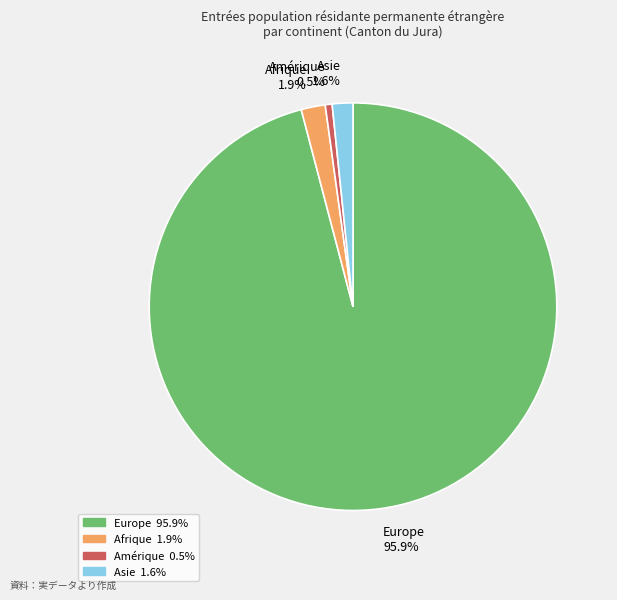

What percentage is NOT represented by Afrique 1.9%?

98.1%